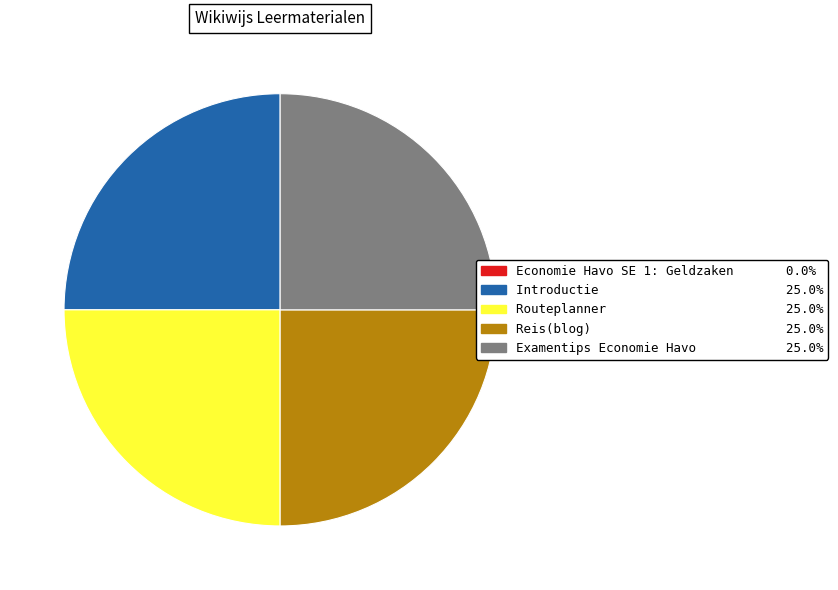

What is the ratio of the value at Reis(blog) to the value at Routeplanner?

1.0